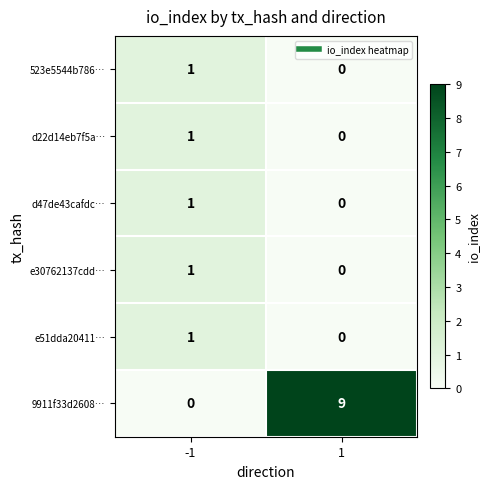

Which series has the largest total across all categories?

9911f33d2608…